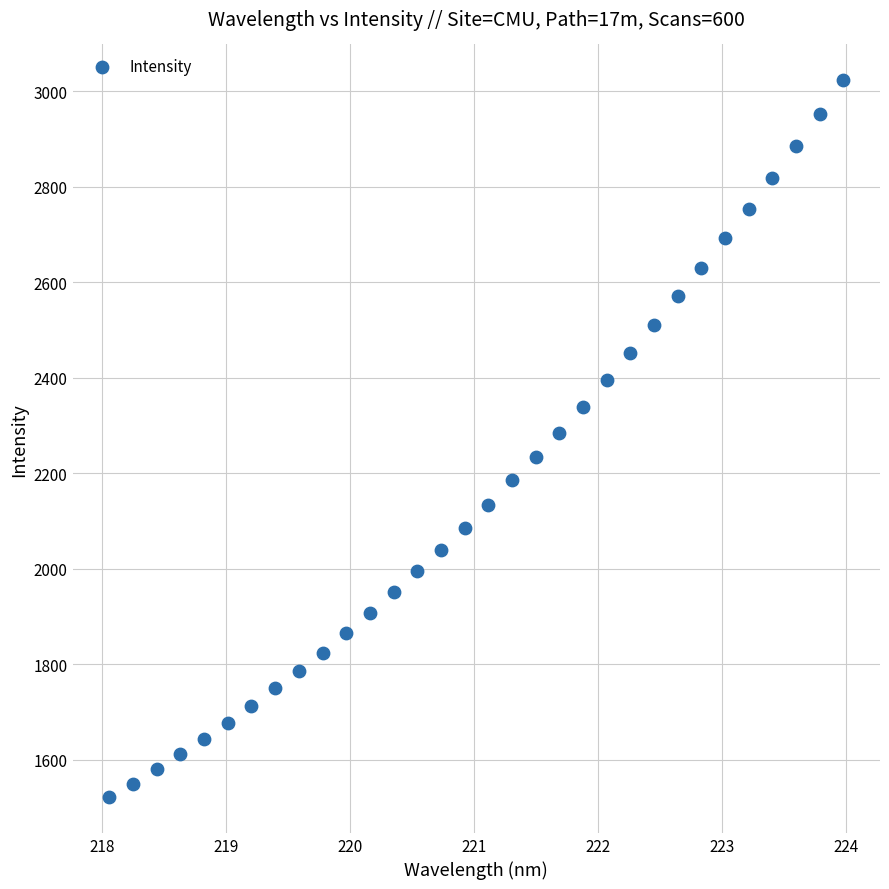

What is the range of X values (max minus min)?

5.9